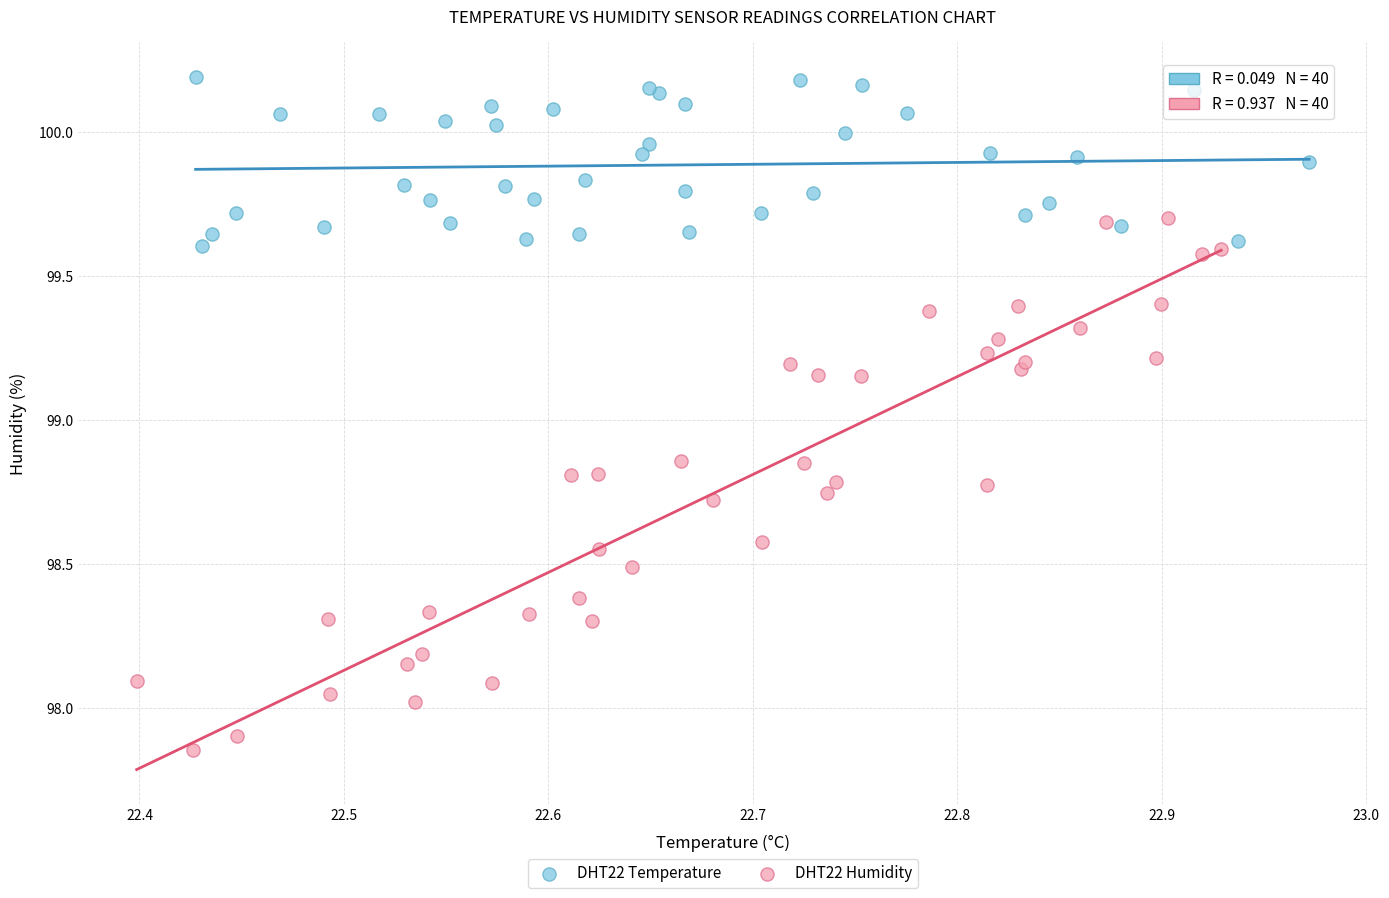

Which series contains the lowest Y value?

DHT22 Humidity